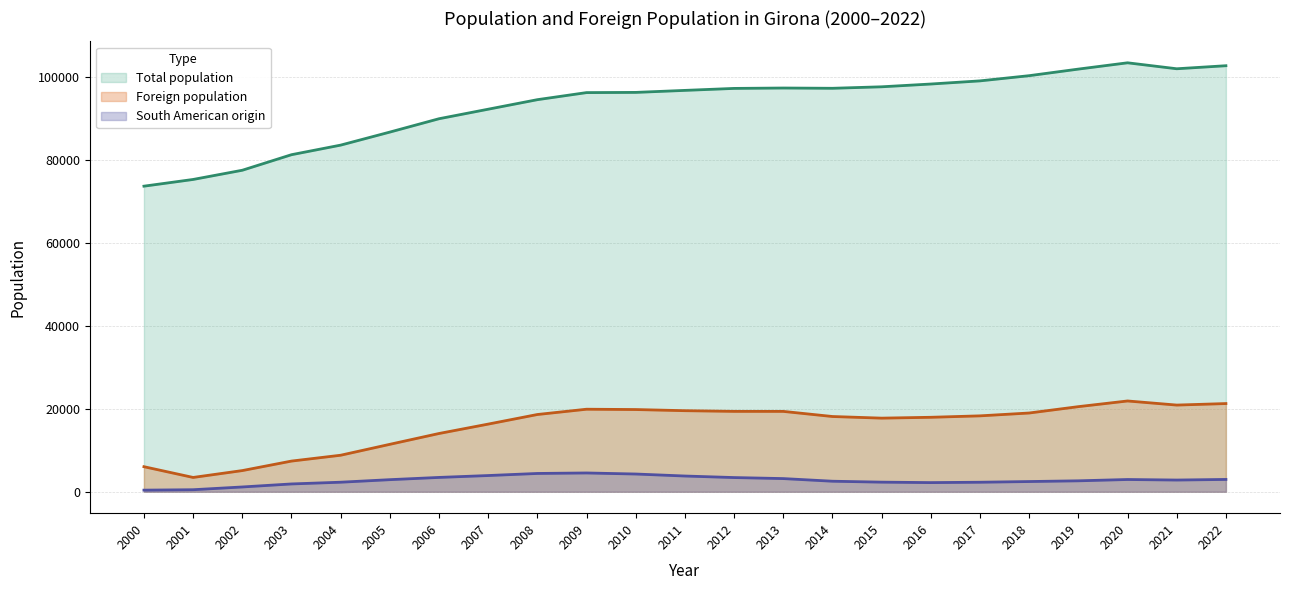

At which category is the sum across all series the highest?

2020